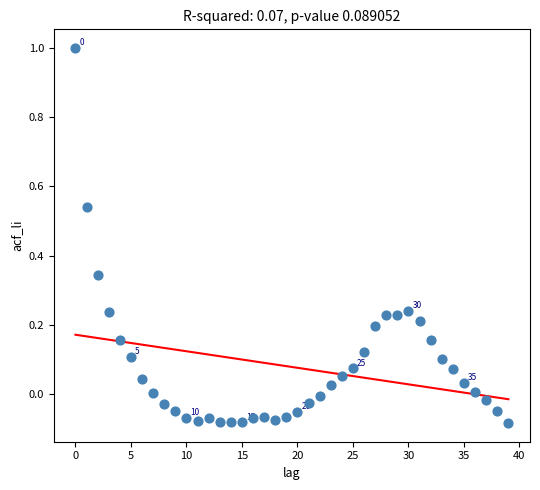

What is the range of Y values (max minus min)?

1.1